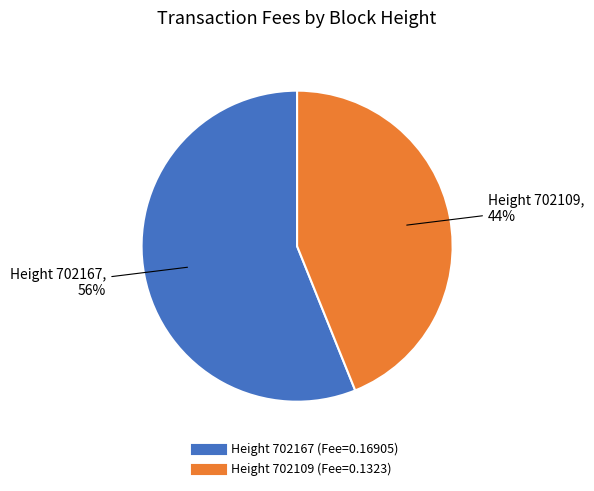

To the nearest percent, what is the difference between the largest and smallest slice percentages?

12%